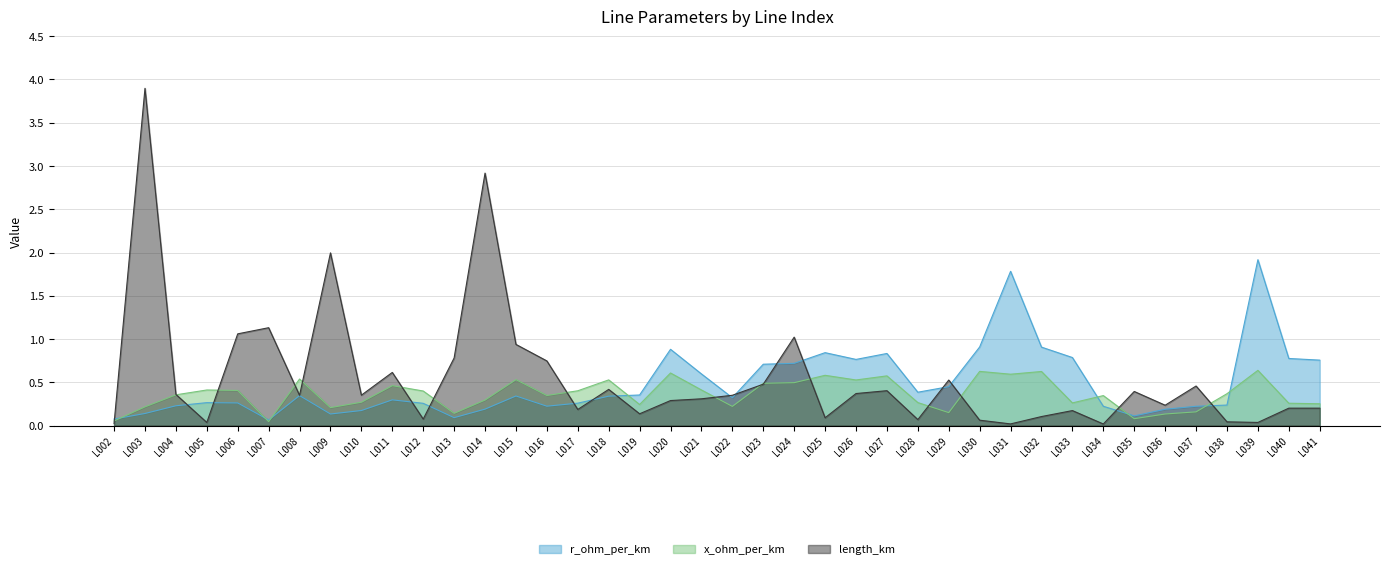

Does the chart have visible grid lines?

Yes